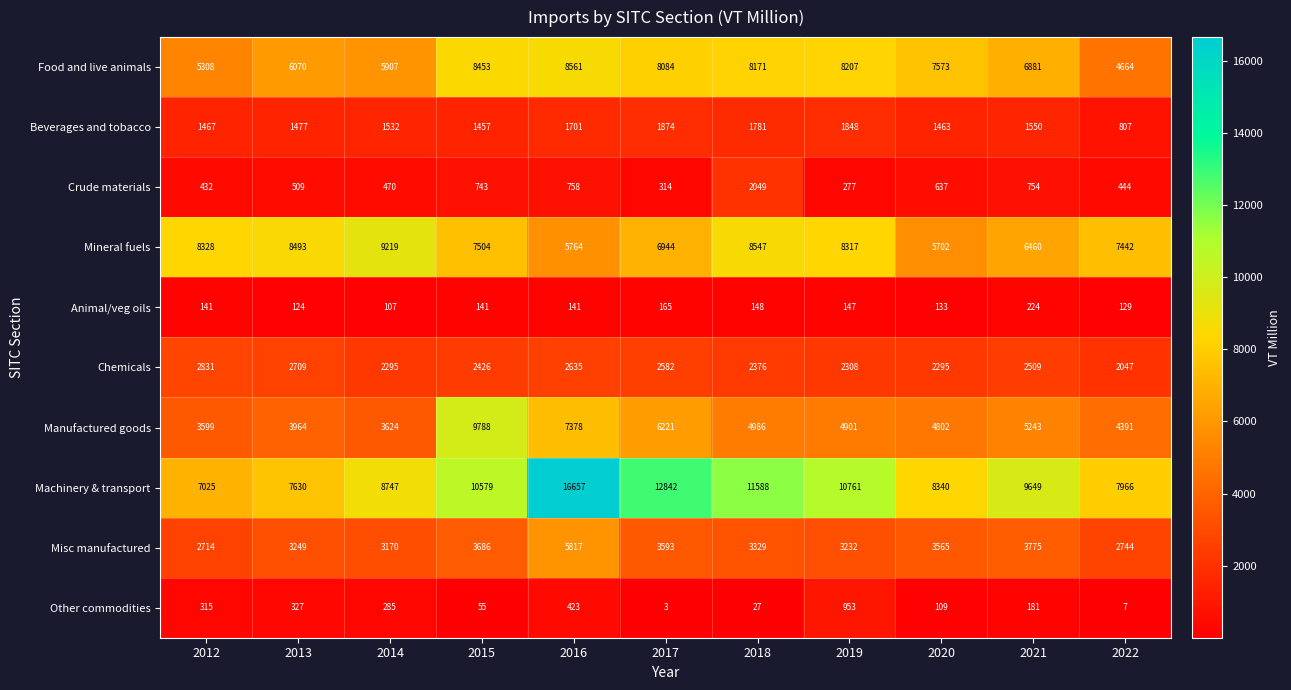

Which series has the widest spread of values?

Machinery & transport